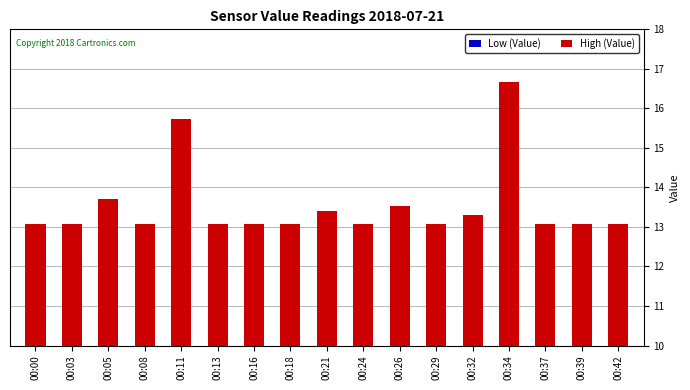

Which series has the largest range (max minus min)?

High (Value)